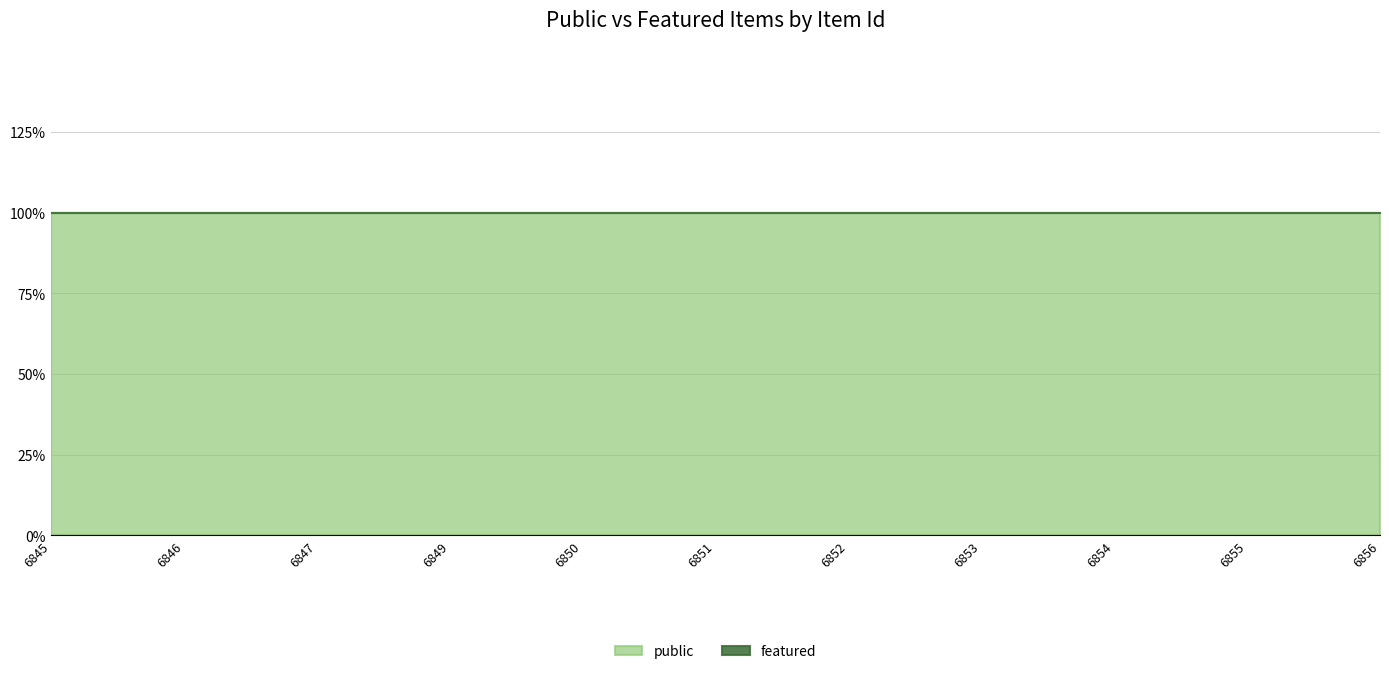

True or false: public and featured intersect in this chart.

False